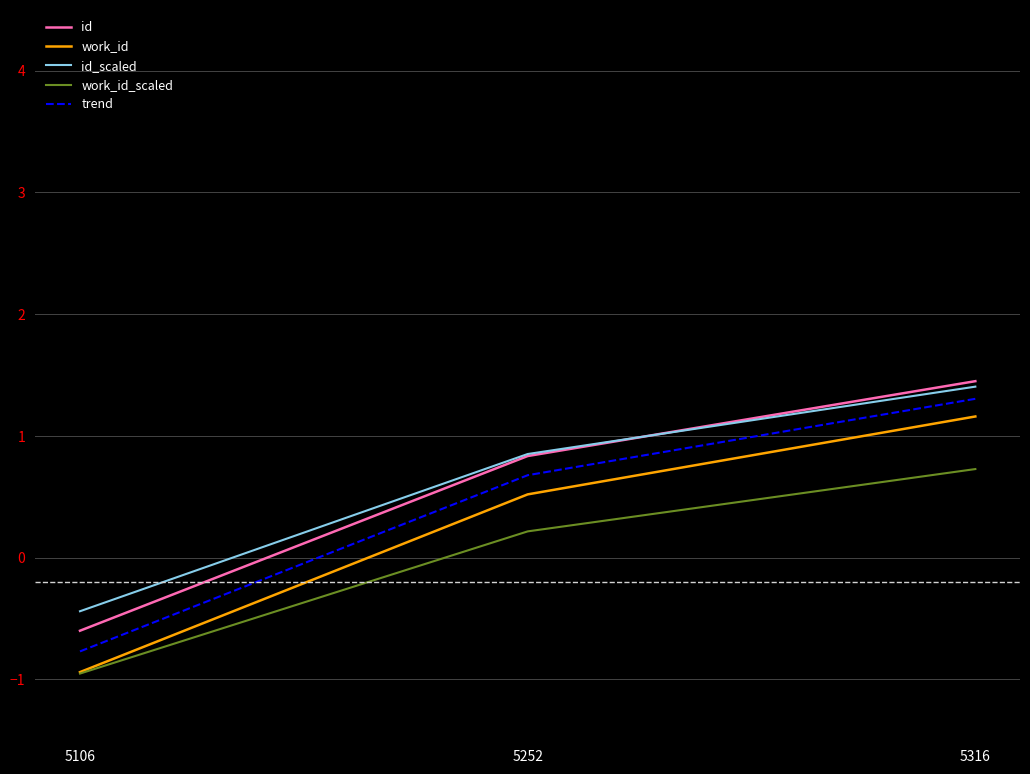

What is the total value across all series at 5106?

-3.7